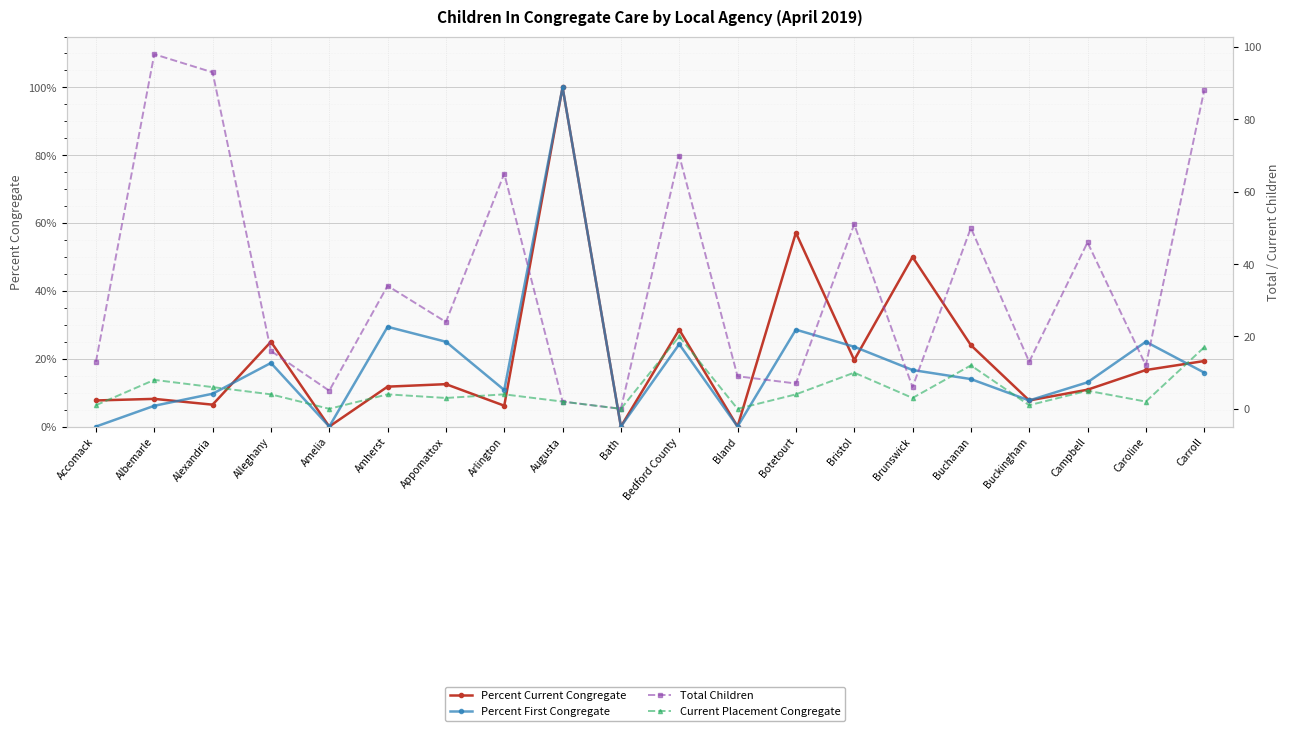

What is the label of the 14th point from the left?

Bristol